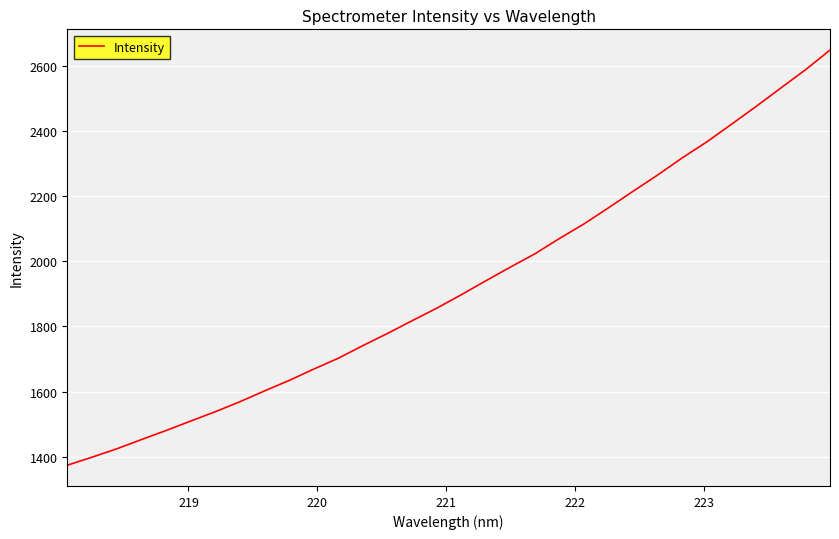

What is the difference between the second highest and minimum values?

1212.0